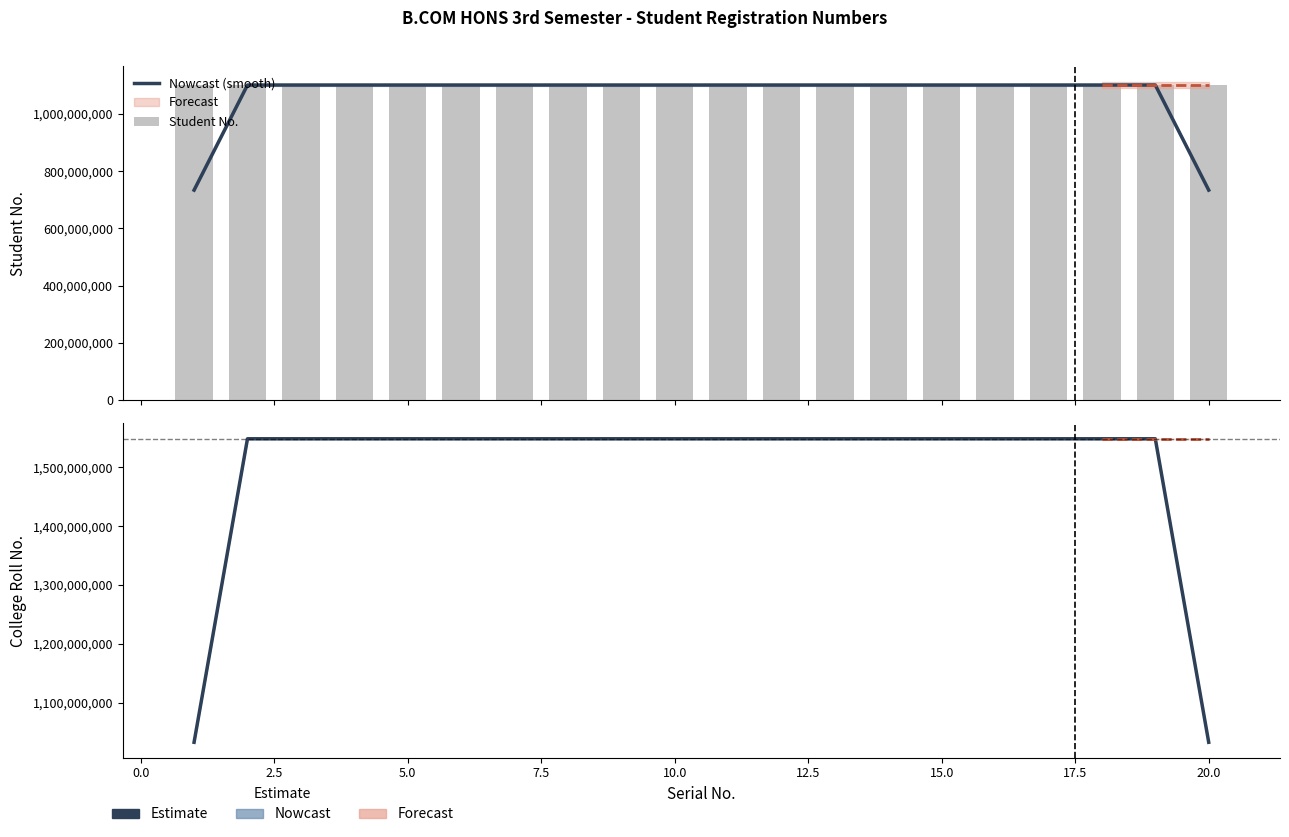

Is the value of Student No. at 17 greater than the value of Nowcast (smooth) at 15?

No